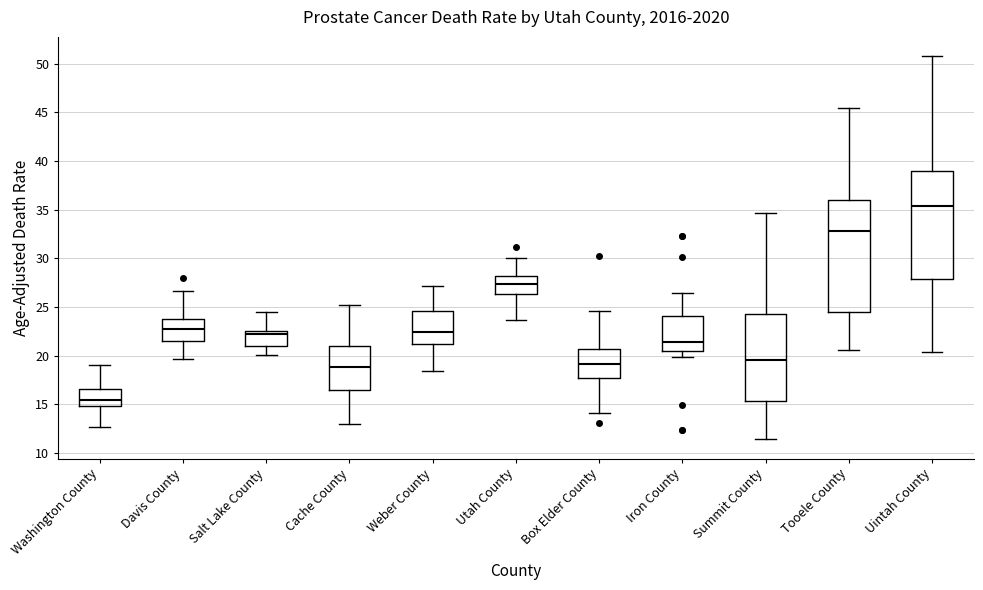

Reading left to right, transcribe this box plot: for each box, give where its median line is, the range the box spans, and where its two whiskers end, as read against the y-axis. The values are not printed on the chart, so give them approximately, as read against the axis.

Washington County: median 15.5, box 15.0 to 16.5, whiskers 12.5 to 19.0
Davis County: median 22.5, box 21.5 to 24.0, whiskers 19.5 to 26.5
Salt Lake County: median 22.0, box 21.0 to 22.5, whiskers 20.0 to 24.5
Cache County: median 19.0, box 16.5 to 21.0, whiskers 13.0 to 25.0
Weber County: median 22.5, box 21.0 to 24.5, whiskers 18.5 to 27.0
Utah County: median 27.5, box 26.5 to 28.0, whiskers 23.5 to 30.0
Box Elder County: median 19.0, box 17.5 to 20.5, whiskers 14.0 to 24.5
Iron County: median 21.5, box 20.5 to 24.0, whiskers 20.0 to 26.5
Summit County: median 19.5, box 15.5 to 24.5, whiskers 11.5 to 34.5
Tooele County: median 33.0, box 24.5 to 36.0, whiskers 20.5 to 45.5
Uintah County: median 35.5, box 28.0 to 39.0, whiskers 20.5 to 51.0